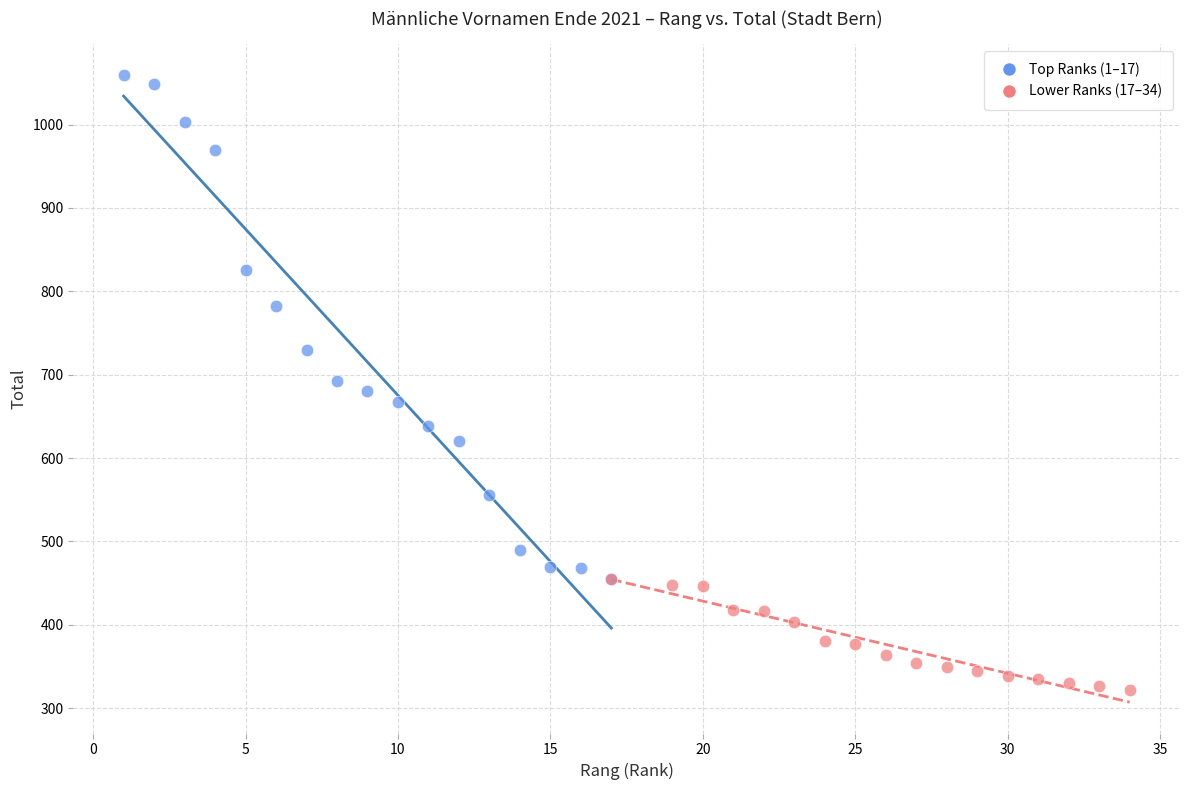

Which series reaches the minimum Y coordinate?

Lower Ranks (17–34)